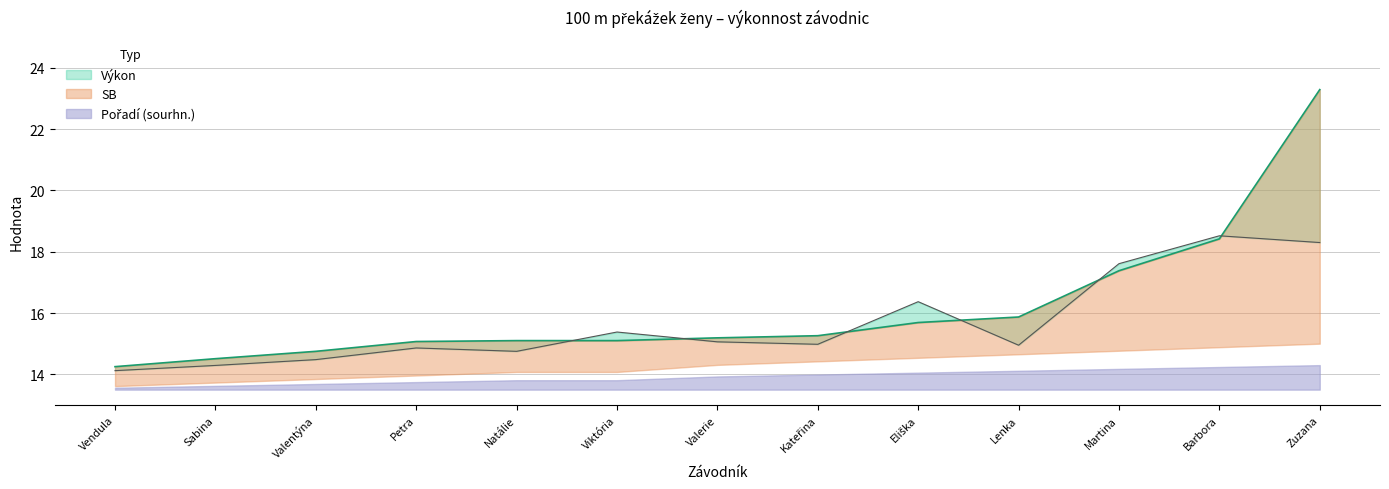

At how many categories does at least one series exceed 21?

1